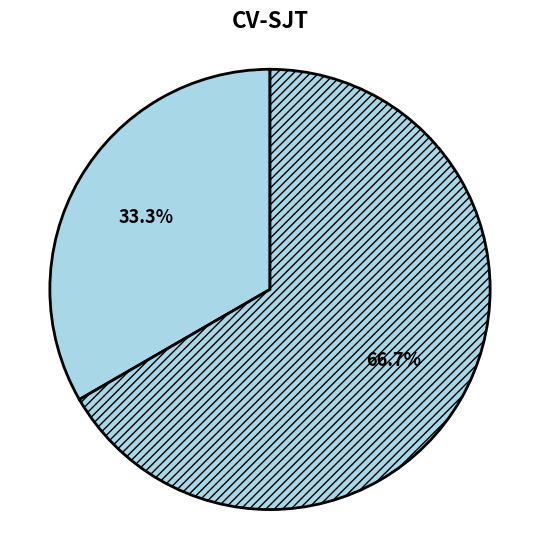

How many slices are in this pie chart?

2